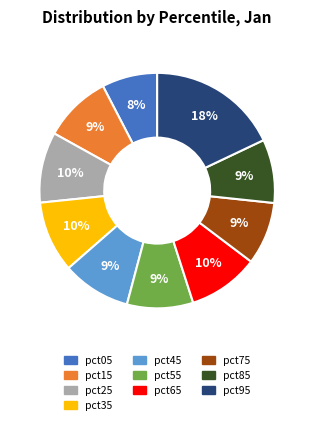

What is the largest slice in the pie chart?

pct95